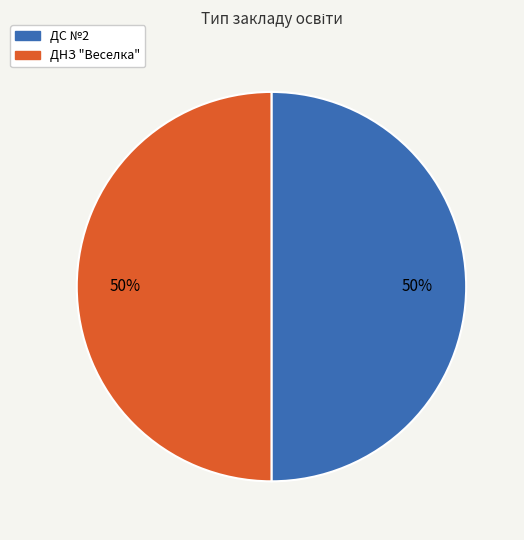

Is the sum of ДНЗ "Веселка" and ДС №2 greater than half?

Yes